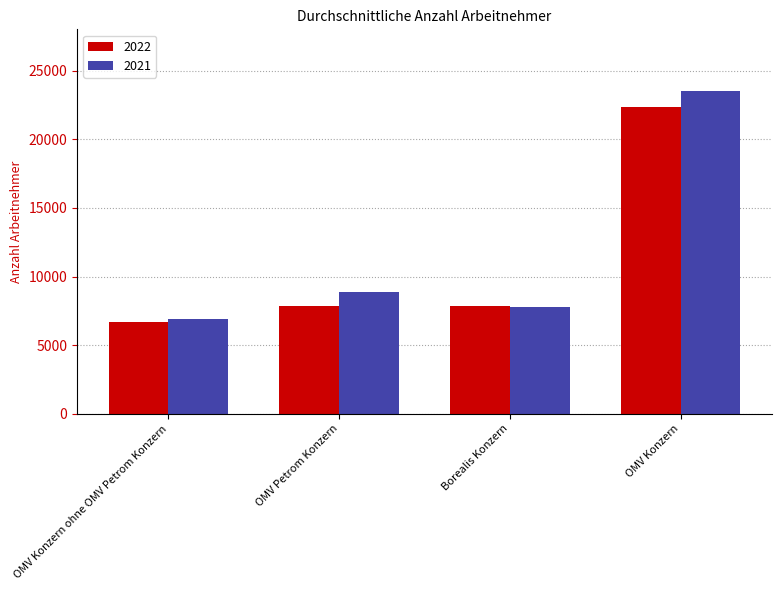

What is the average value of the 2021 series?

11772